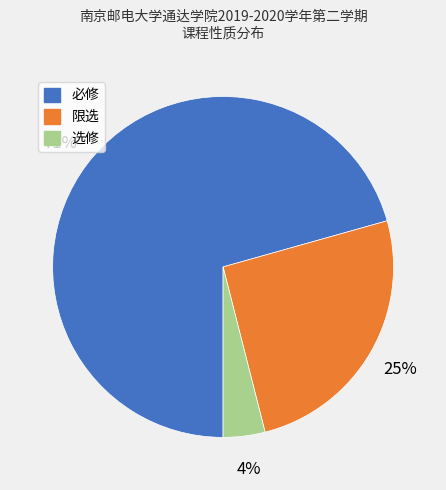

How many slices are in this pie chart?

3